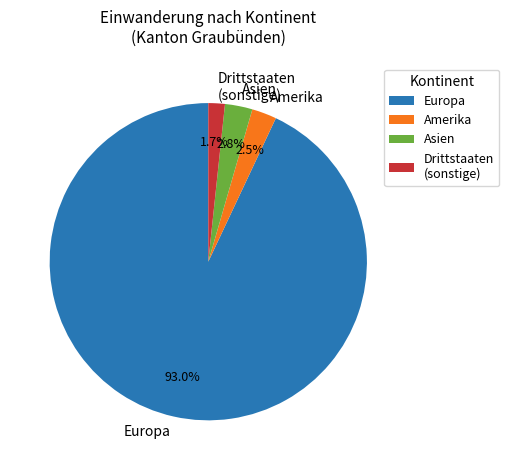

Approximately how many times larger is the value at Amerika compared to Asien?

0.9